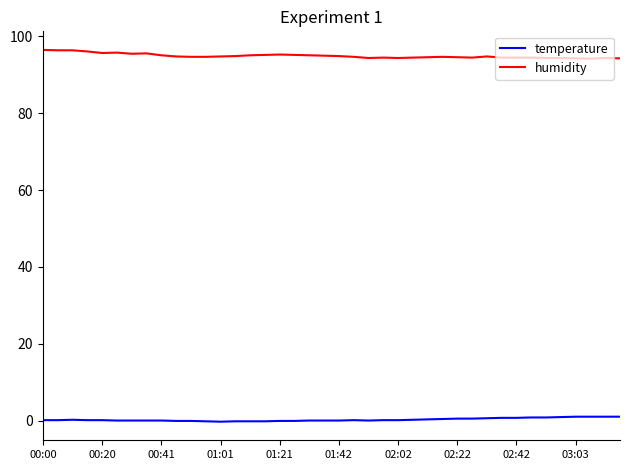

What is the greatest value displayed?

96.5